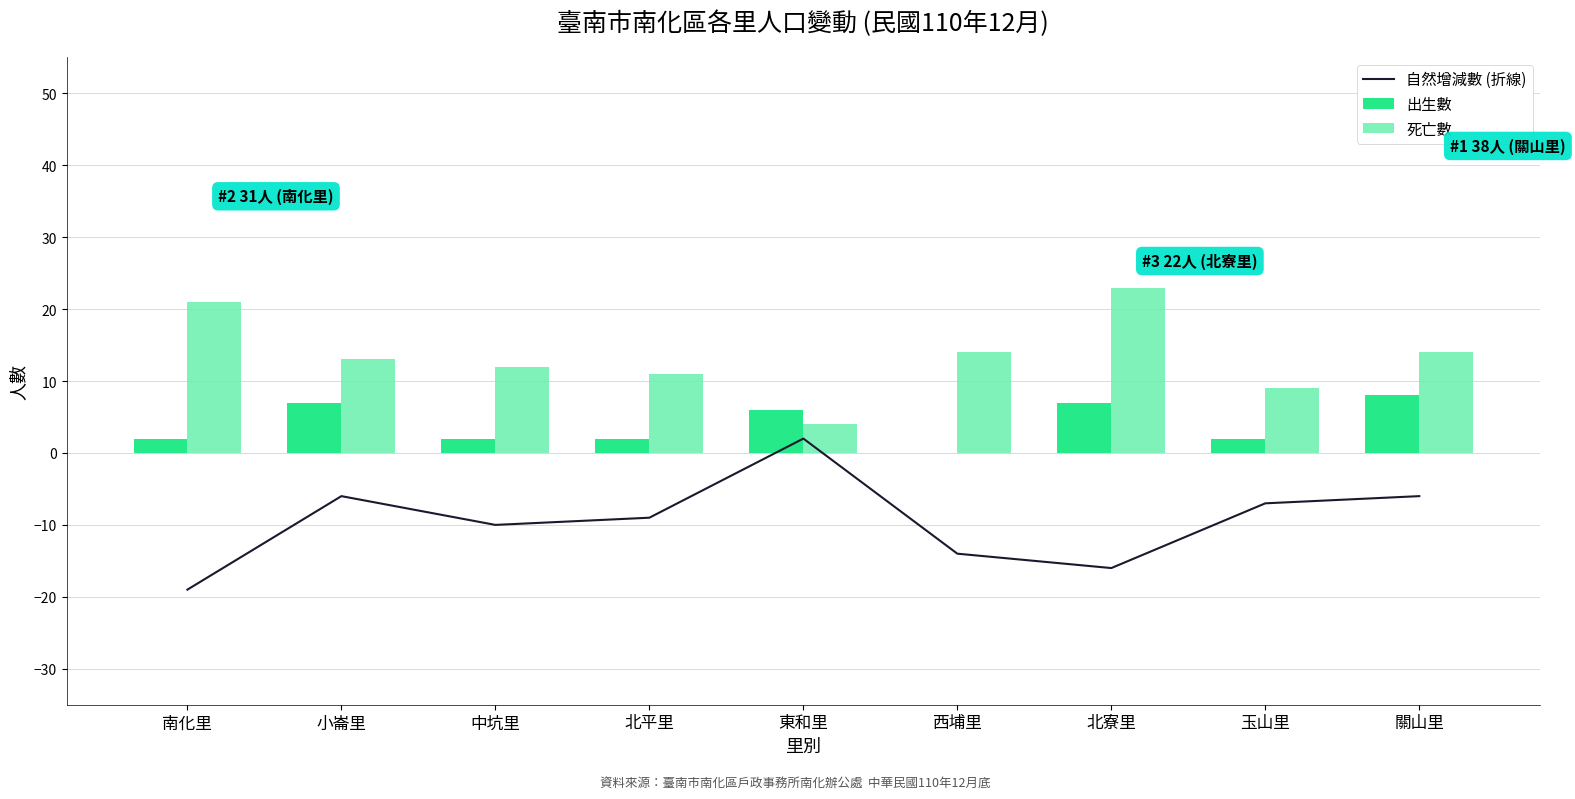

Is it true that 死亡數 equals 5 at 中坑里?

False